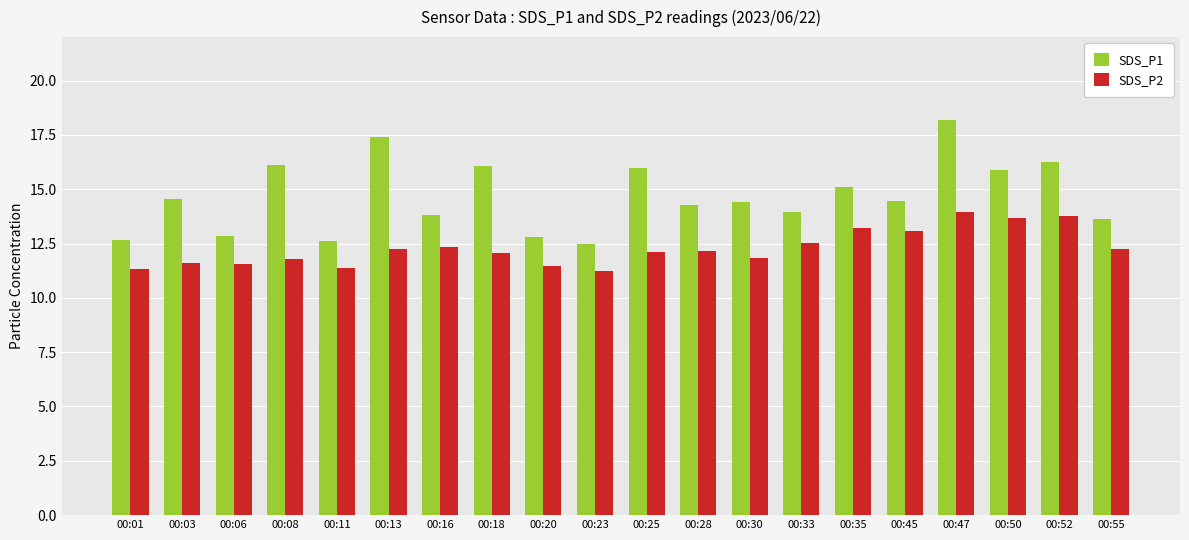

What is the difference between the maximum and minimum values in the SDS_P1 series?

5.7